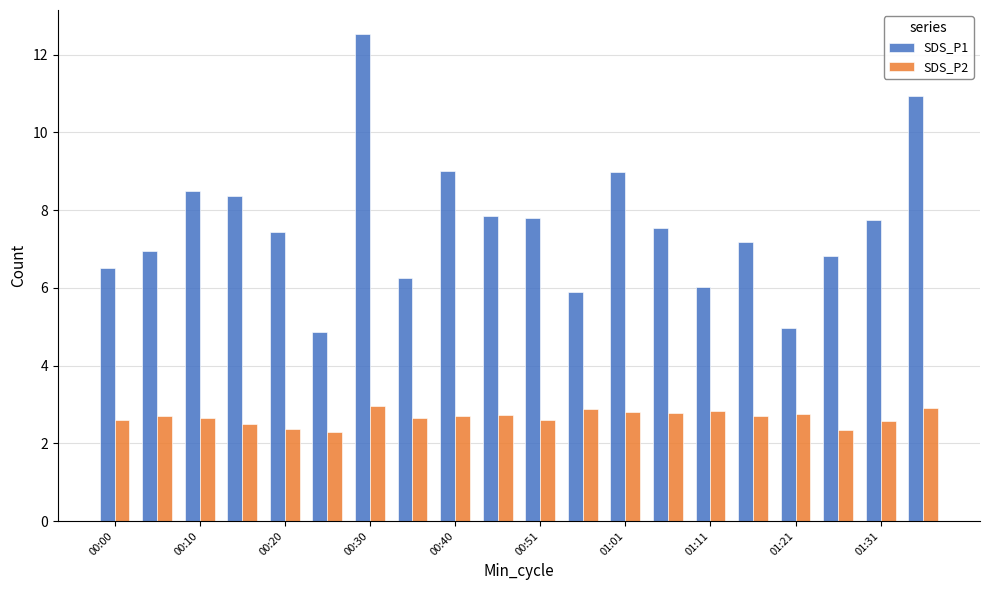

What is the difference between the second highest and minimum values in the SDS_P1 series?

6.1